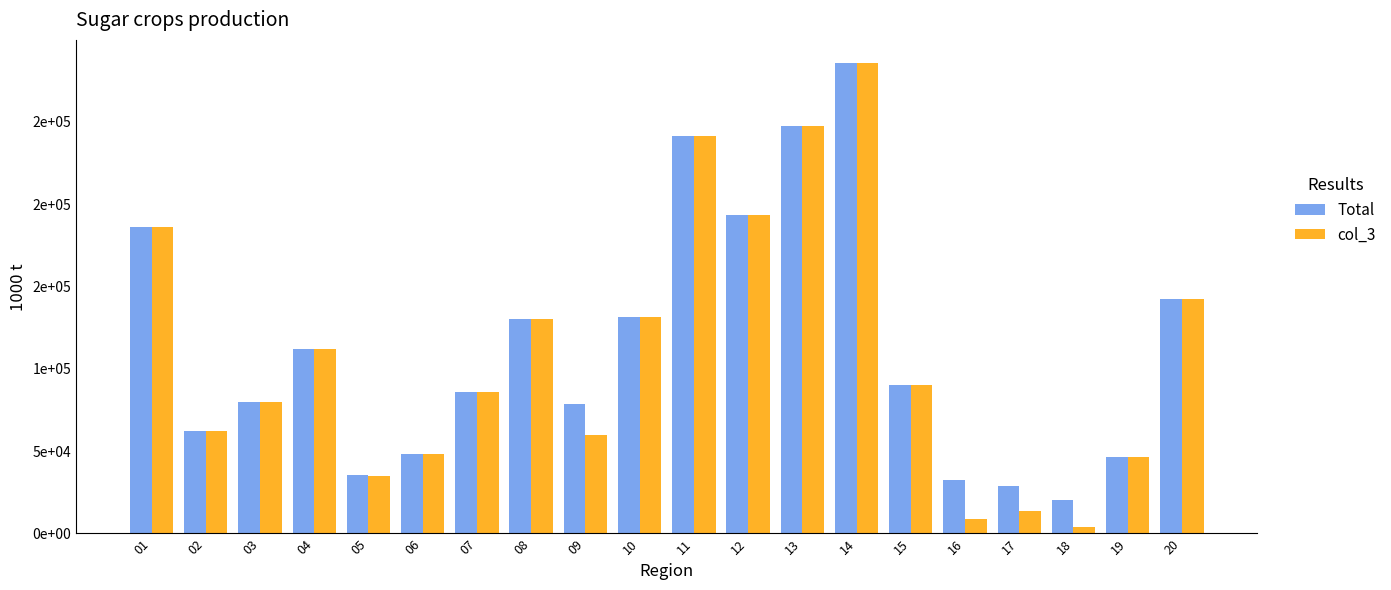

Which category has the lowest value in the Total series?

18